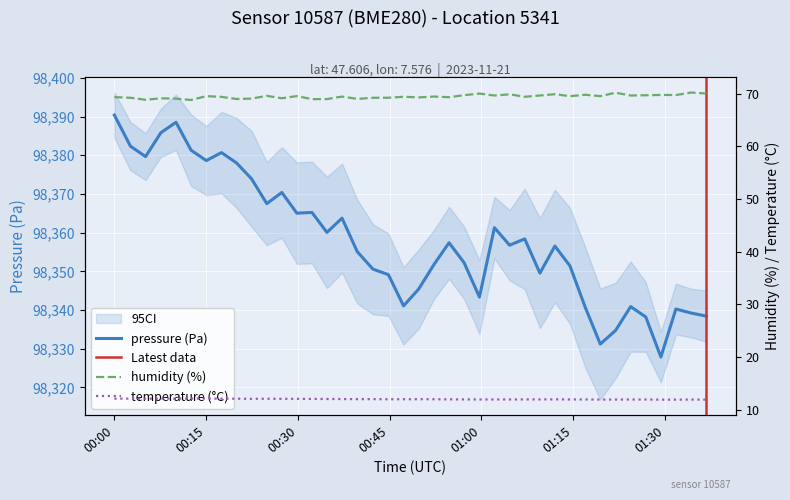

In pressure, how many points are higher than both neighbors (excluding endpoints)?

11